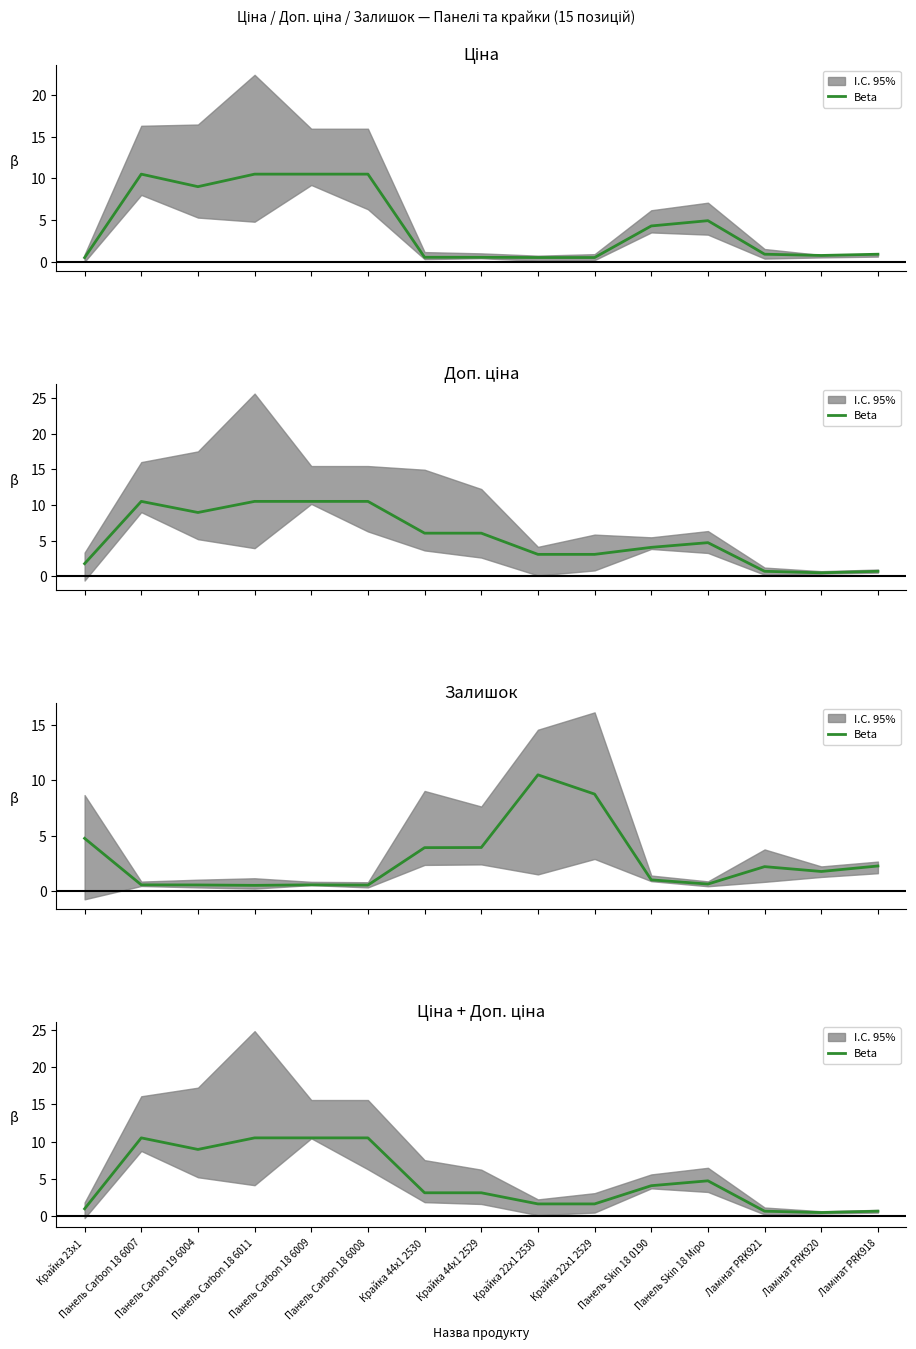

Read the value at Панель Carbon 18 6009.

10.5